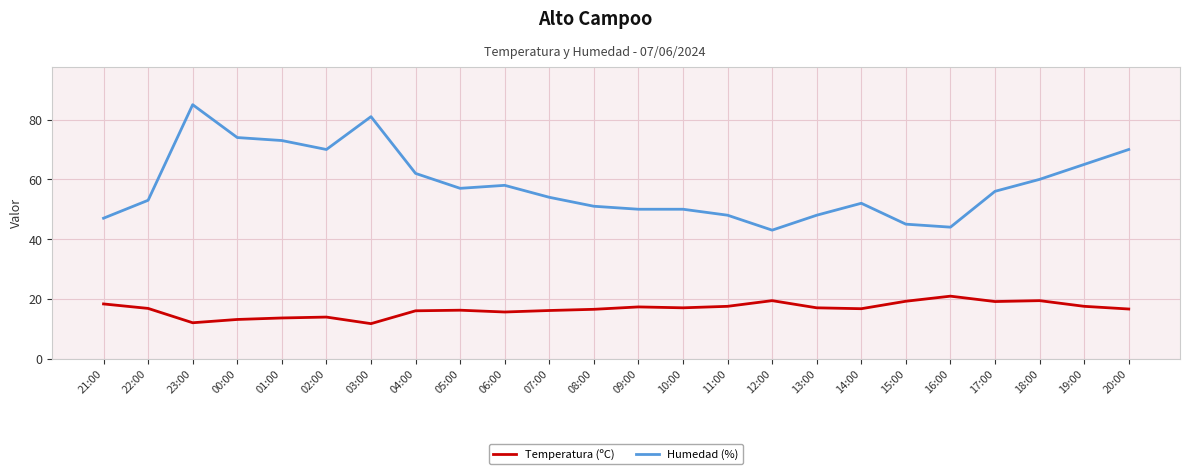

Does the chart display data point markers on the line(s)?

No